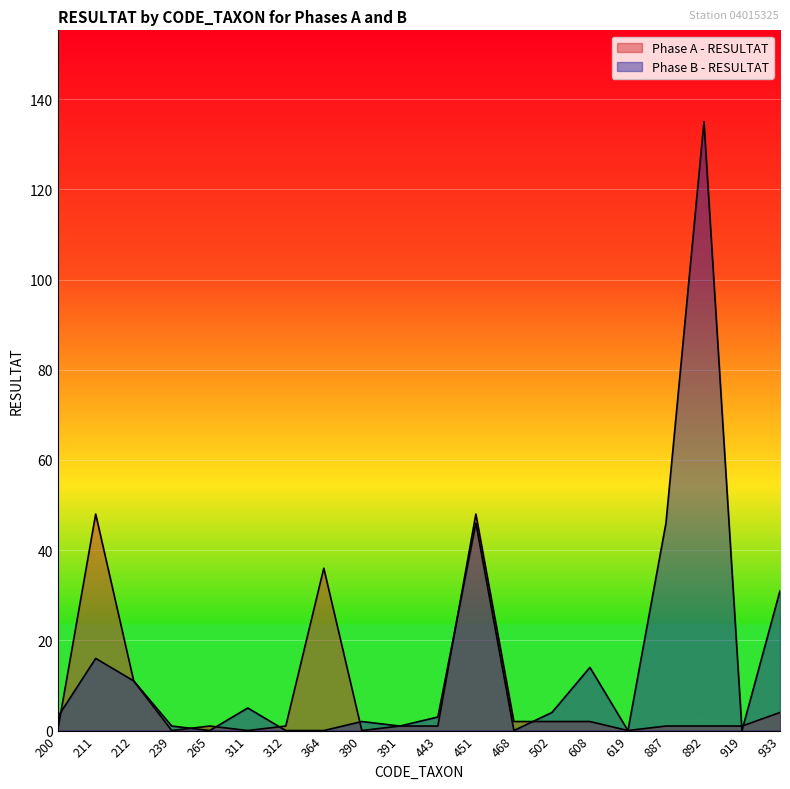

How many lines are shown in the chart?

2